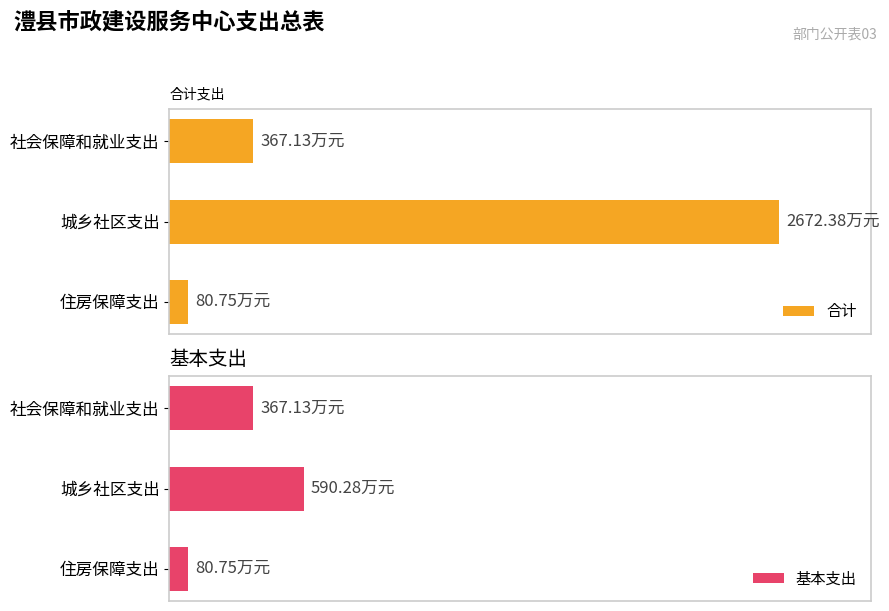

Reading left to right, extract all data points from this chart.

合计: 367.1	2672.4	80.7
基本支出: 367.1	590.3	80.7